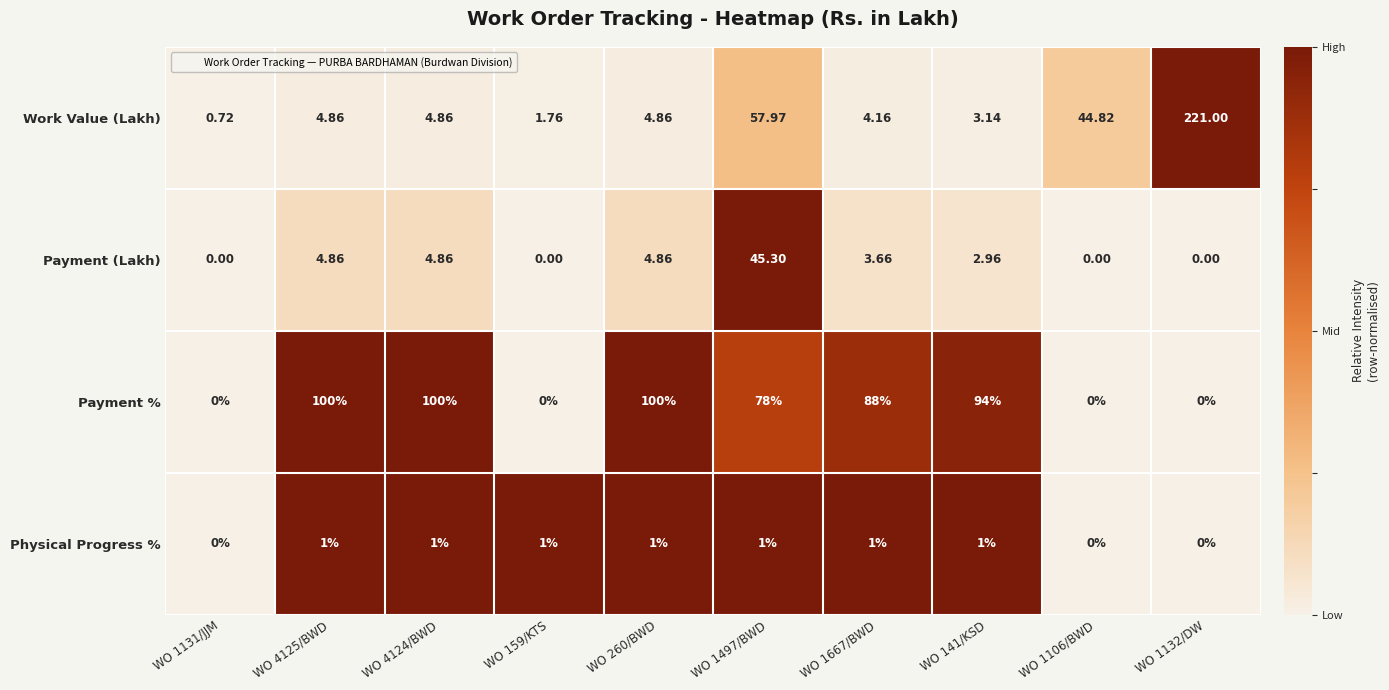

Which category has the highest value across all series?

WO 1132/DW